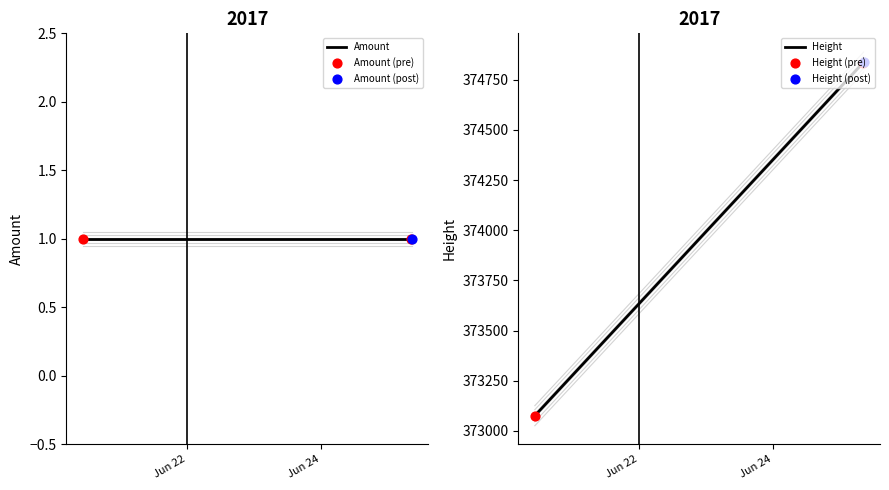

Which series has the largest total across all categories?

Height